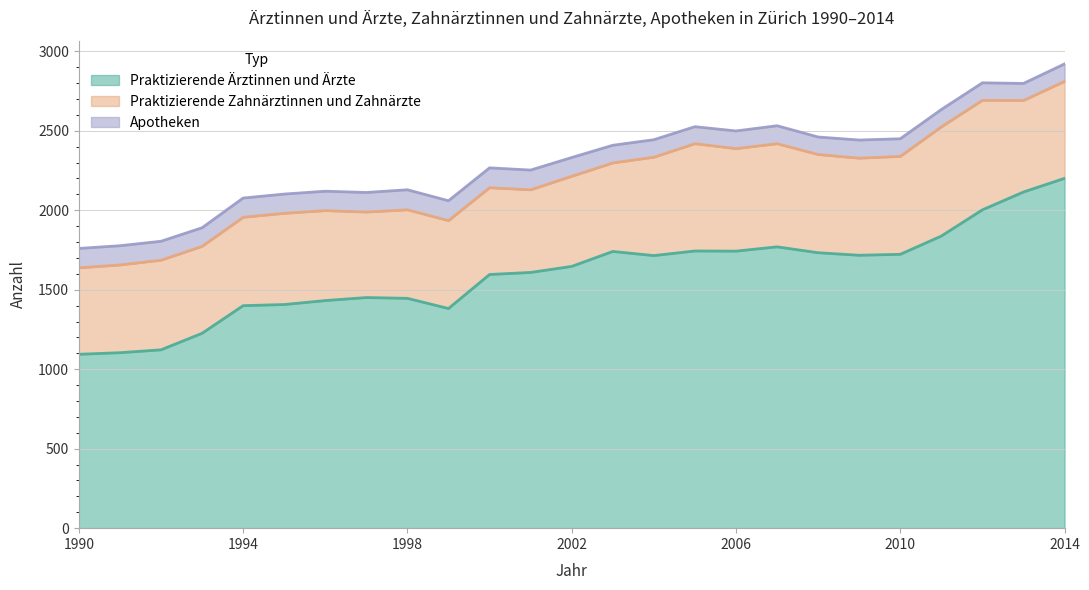

Between 2010 and 2000, which is larger?

2010